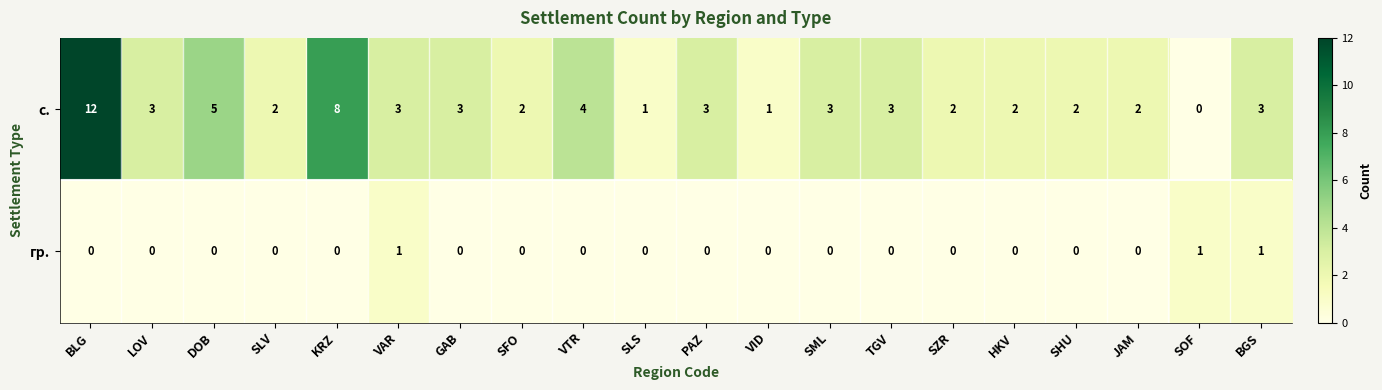

At how many categories does at least one series exceed 11?

1